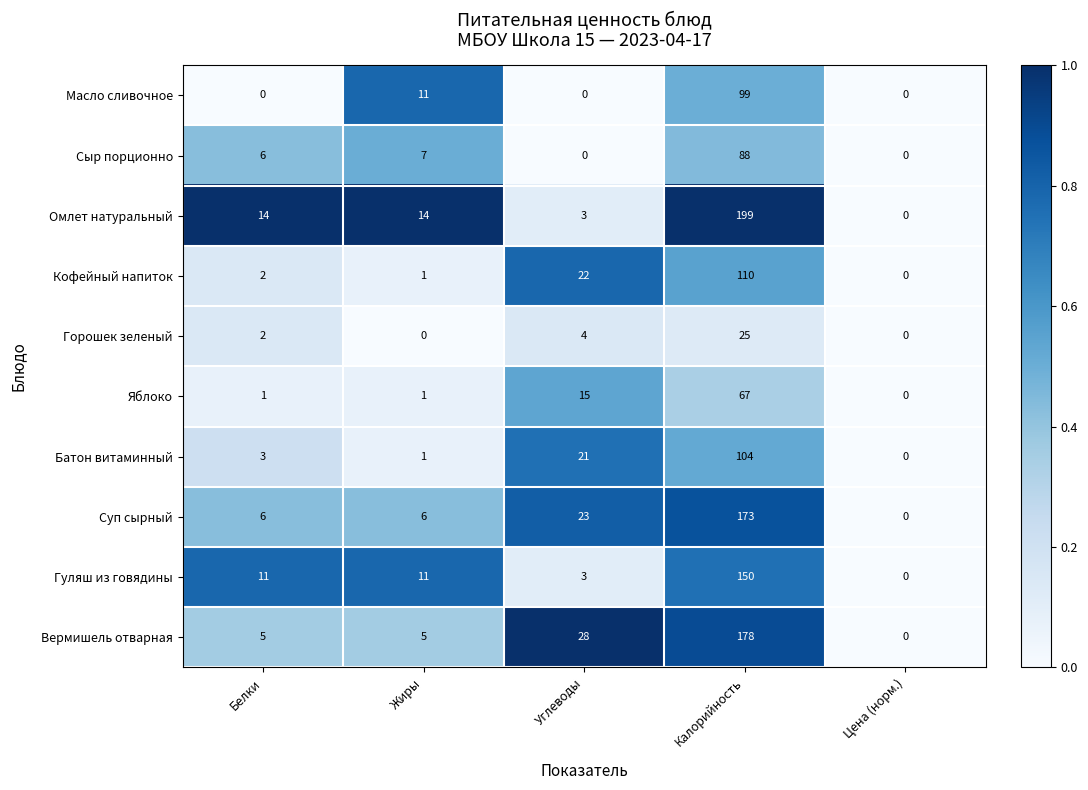

How many categories are shown in the chart?

5